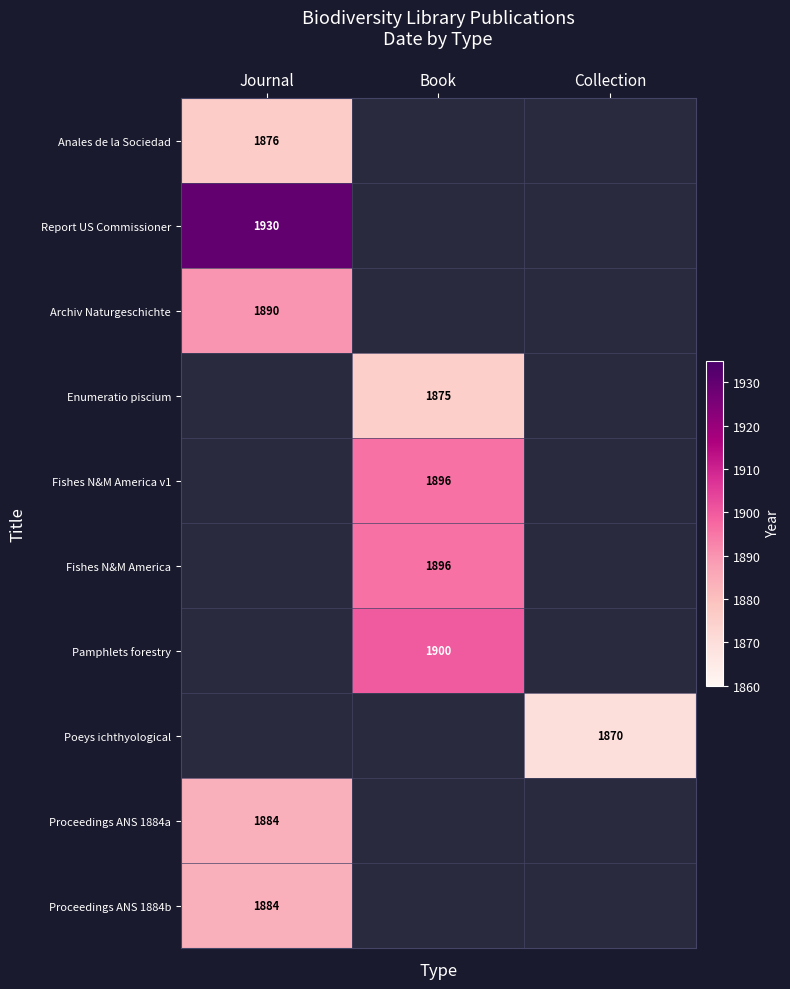

The value of Pamphlets forestry at Book is 1900. True or false?

True